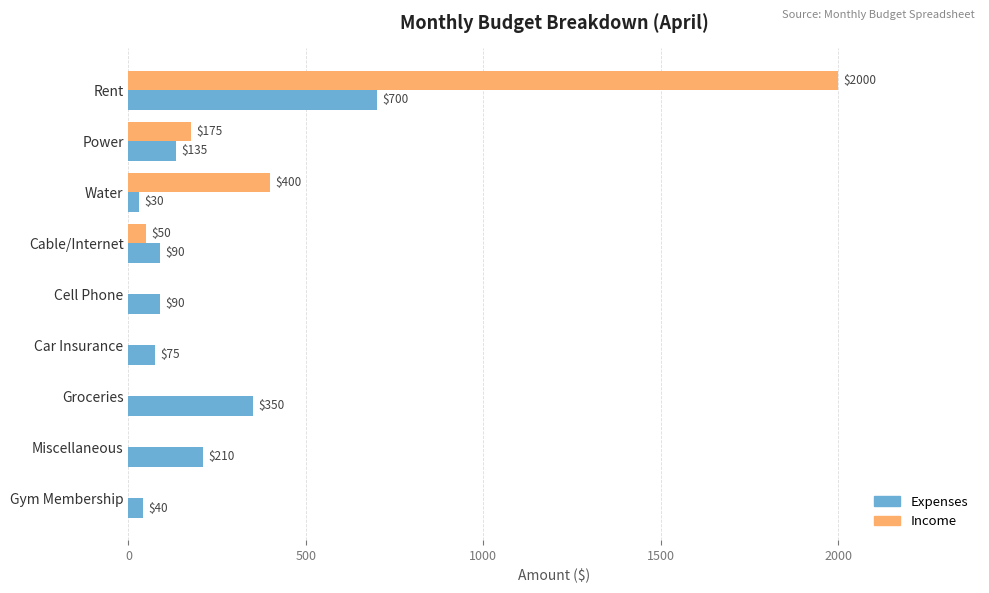

What is the maximum value for Income?

2000